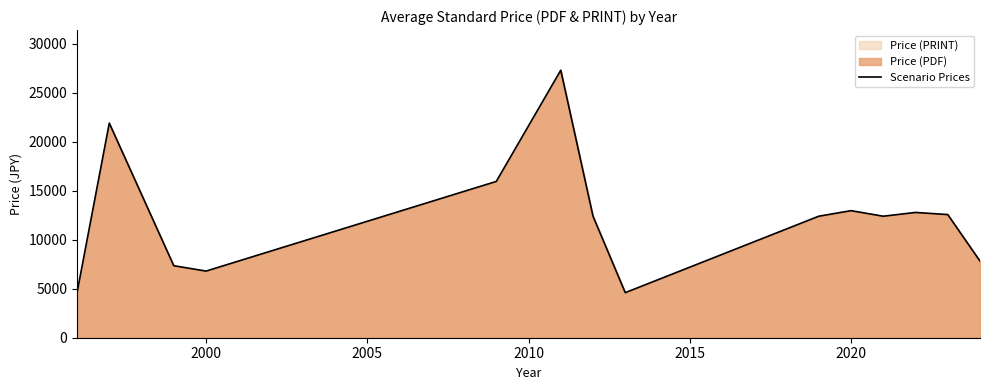

How many data points are less than 12400?

5